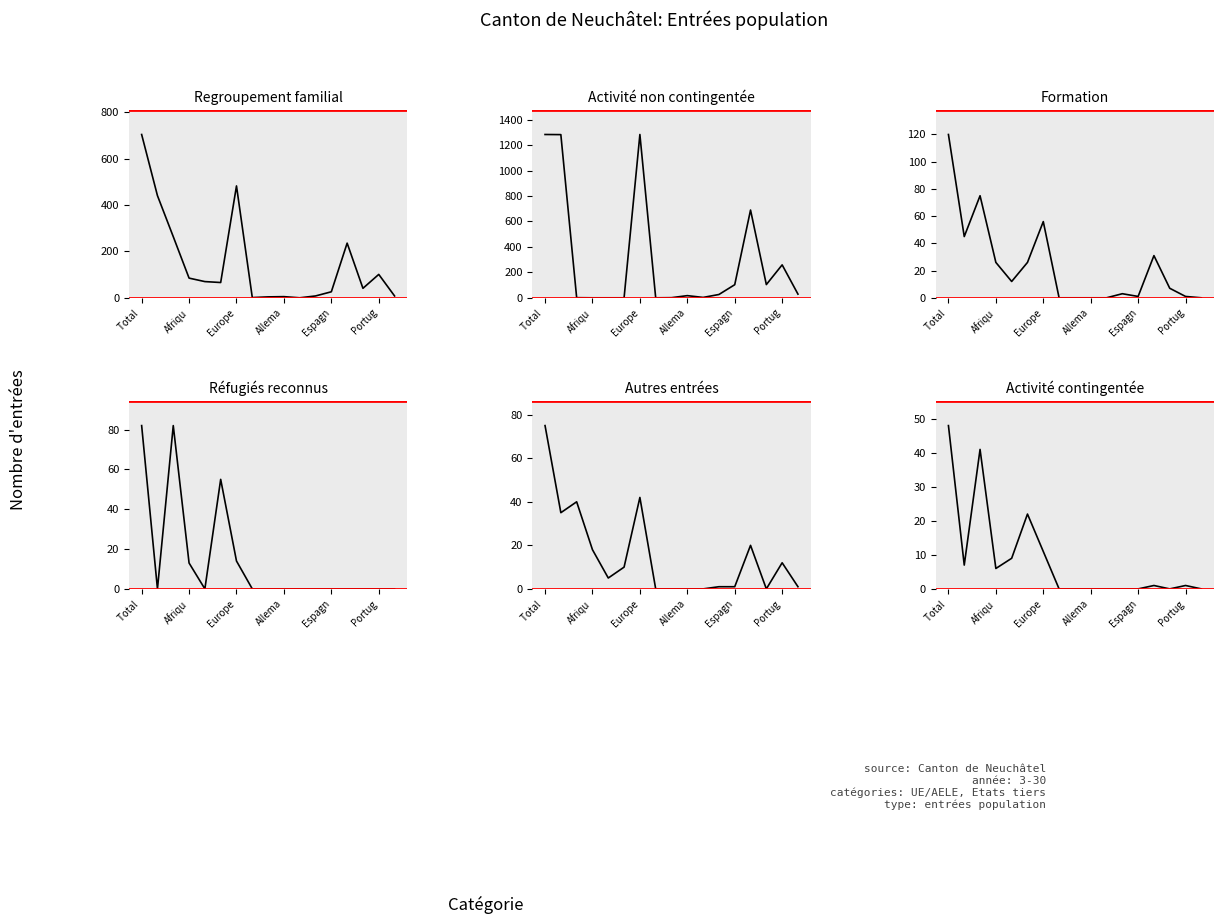

True or false: Réfugiés reconnus (col_8) has more than 2 interior local peaks.

False